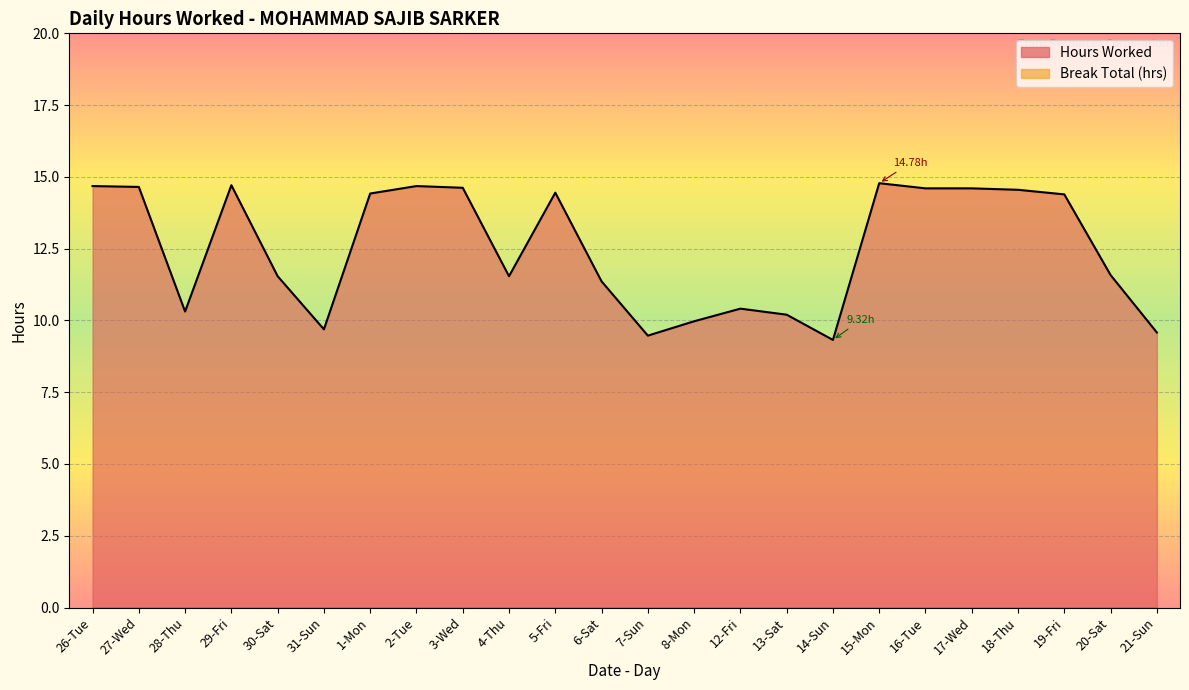

Rank the categories by value from lowest to highest.

14-Sun, 7-Sun, 21-Sun, 31-Sun, 8-Mon, 13-Sat, 28-Thu, 12-Fri, 6-Sat, 30-Sat, 4-Thu, 20-Sat, 19-Fri, 1-Mon, 5-Fri, 18-Thu, 16-Tue, 17-Wed, 3-Wed, 27-Wed, 26-Tue, 2-Tue, 29-Fri, 15-Mon